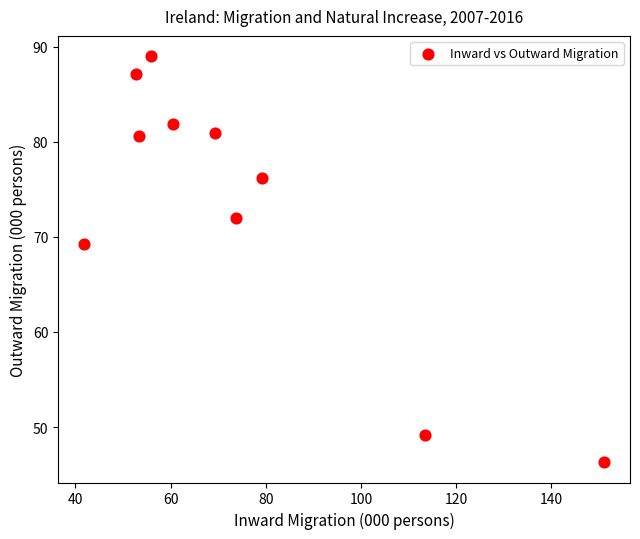

What Y value in the scatter plot is closest to 67?

69.2